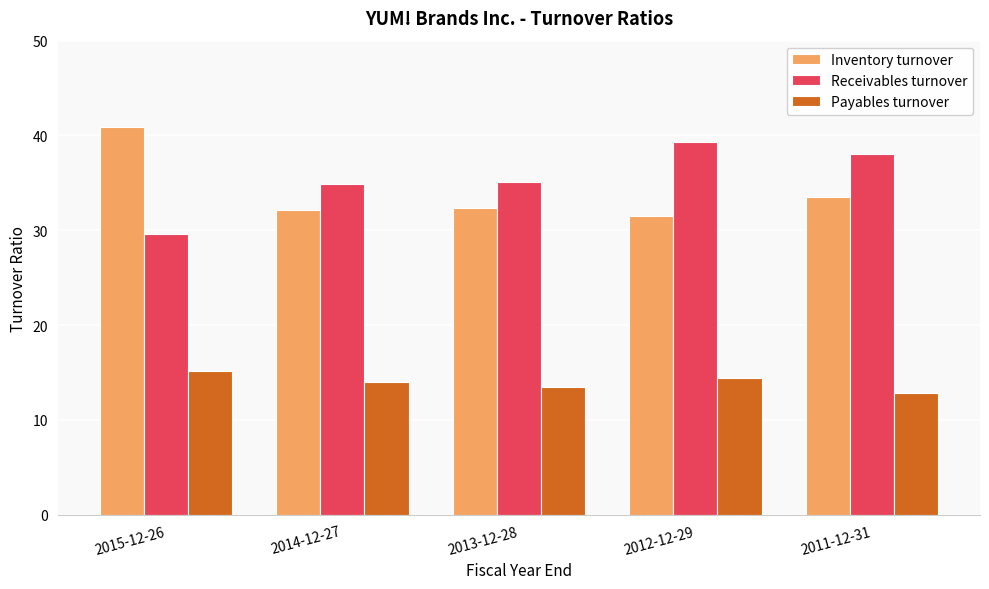

What is the approximate value of Payables turnover at 2015-12-26?

15.2